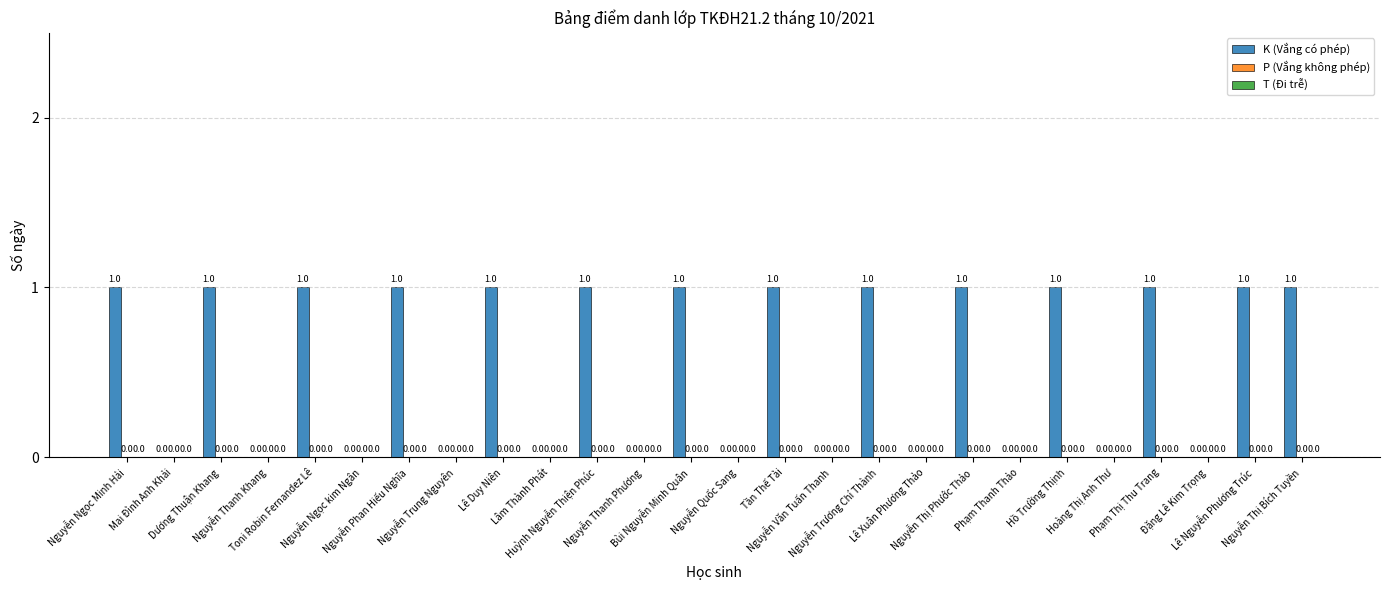

What is the sum of all values?

14